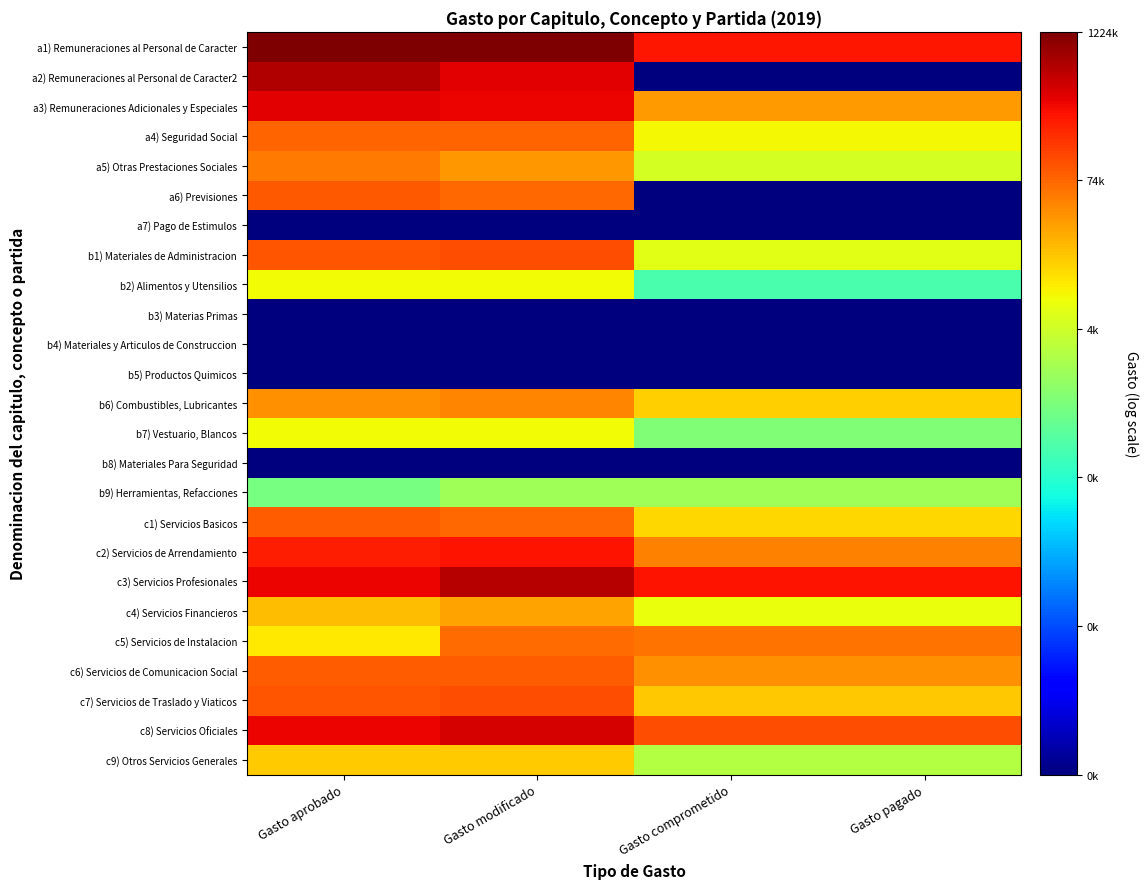

Reading left to right, what are all the values shown in this chart?

a1) Remuneraciones al Personal de Caracter: Gasto aprobado=14.0	Gasto modificado=14.0	Gasto comprometido=12.4	Gasto pagado=12.4
a2) Remuneraciones al Personal de Caracter2: Gasto aprobado=13.4	Gasto modificado=12.8	Gasto comprometido=0.0	Gasto pagado=0.0
a3) Remuneraciones Adicionales y Especiales: Gasto aprobado=12.8	Gasto modificado=12.7	Gasto comprometido=10.5	Gasto pagado=10.5
a4) Seguridad Social: Gasto aprobado=11.2	Gasto modificado=11.2	Gasto comprometido=9.1	Gasto pagado=9.1
a5) Otras Prestaciones Sociales: Gasto aprobado=10.9	Gasto modificado=10.5	Gasto comprometido=8.5	Gasto pagado=8.5
a6) Previsiones: Gasto aprobado=11.4	Gasto modificado=11.2	Gasto comprometido=0.0	Gasto pagado=0.0
a7) Pago de Estimulos: Gasto aprobado=0.0	Gasto modificado=0.0	Gasto comprometido=0.0	Gasto pagado=0.0
b1) Materiales de Administracion: Gasto aprobado=11.5	Gasto modificado=11.6	Gasto comprometido=8.8	Gasto pagado=8.8
b2) Alimentos y Utensilios: Gasto aprobado=9.0	Gasto modificado=9.0	Gasto comprometido=6.2	Gasto pagado=6.2
b3) Materias Primas: Gasto aprobado=0.0	Gasto modificado=0.0	Gasto comprometido=0.0	Gasto pagado=0.0
b4) Materiales y Articulos de Construccion: Gasto aprobado=0.0	Gasto modificado=0.0	Gasto comprometido=0.0	Gasto pagado=0.0
b5) Productos Quimicos: Gasto aprobado=0.0	Gasto modificado=0.0	Gasto comprometido=0.0	Gasto pagado=0.0
b6) Combustibles, Lubricantes: Gasto aprobado=10.6	Gasto modificado=10.7	Gasto comprometido=9.7	Gasto pagado=9.7
b7) Vestuario, Blancos: Gasto aprobado=9.0	Gasto modificado=9.0	Gasto comprometido=7.1	Gasto pagado=7.1
b8) Materiales Para Seguridad: Gasto aprobado=0.0	Gasto modificado=0.0	Gasto comprometido=0.0	Gasto pagado=0.0
b9) Herramientas, Refacciones: Gasto aprobado=6.9	Gasto modificado=7.6	Gasto comprometido=7.6	Gasto pagado=7.6
c1) Servicios Basicos: Gasto aprobado=11.3	Gasto modificado=11.2	Gasto comprometido=9.6	Gasto pagado=9.6
c2) Servicios de Arrendamiento: Gasto aprobado=12.3	Gasto modificado=12.4	Gasto comprometido=10.8	Gasto pagado=10.8
c3) Servicios Profesionales: Gasto aprobado=12.7	Gasto modificado=13.3	Gasto comprometido=12.4	Gasto pagado=12.4
c4) Servicios Financieros: Gasto aprobado=9.9	Gasto modificado=10.3	Gasto comprometido=8.9	Gasto pagado=8.9
c5) Servicios de Instalacion: Gasto aprobado=9.3	Gasto modificado=11.1	Gasto comprometido=11.0	Gasto pagado=11.0
c6) Servicios de Comunicacion Social: Gasto aprobado=11.4	Gasto modificado=11.4	Gasto comprometido=10.6	Gasto pagado=10.6
c7) Servicios de Traslado y Viaticos: Gasto aprobado=11.5	Gasto modificado=11.6	Gasto comprometido=9.8	Gasto pagado=9.8
c8) Servicios Oficiales: Gasto aprobado=12.7	Gasto modificado=13.0	Gasto comprometido=11.6	Gasto pagado=11.6
c9) Otros Servicios Generales: Gasto aprobado=9.7	Gasto modificado=9.7	Gasto comprometido=8.0	Gasto pagado=8.0